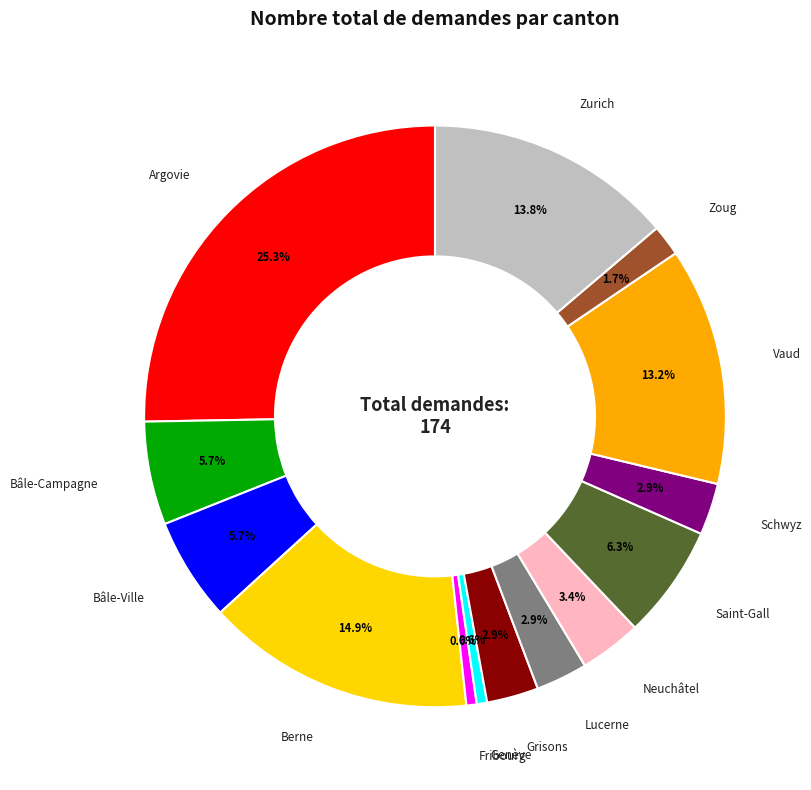

Is there any slice that represents more than half of the pie?

No